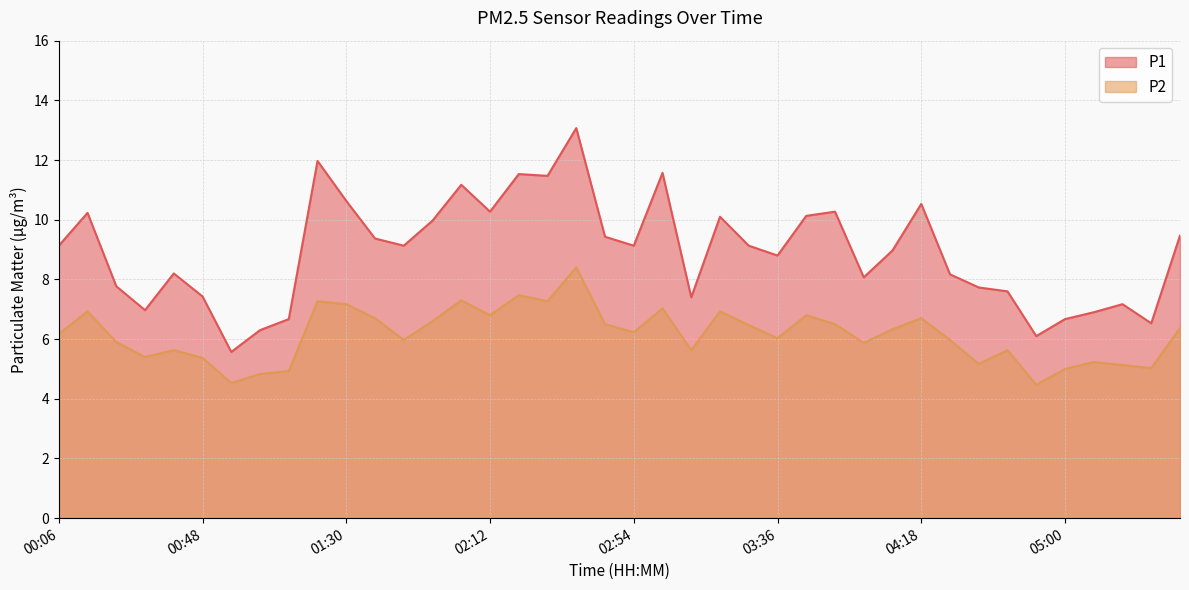

Rank the series by their average value, from highest to lowest.

P1, P2